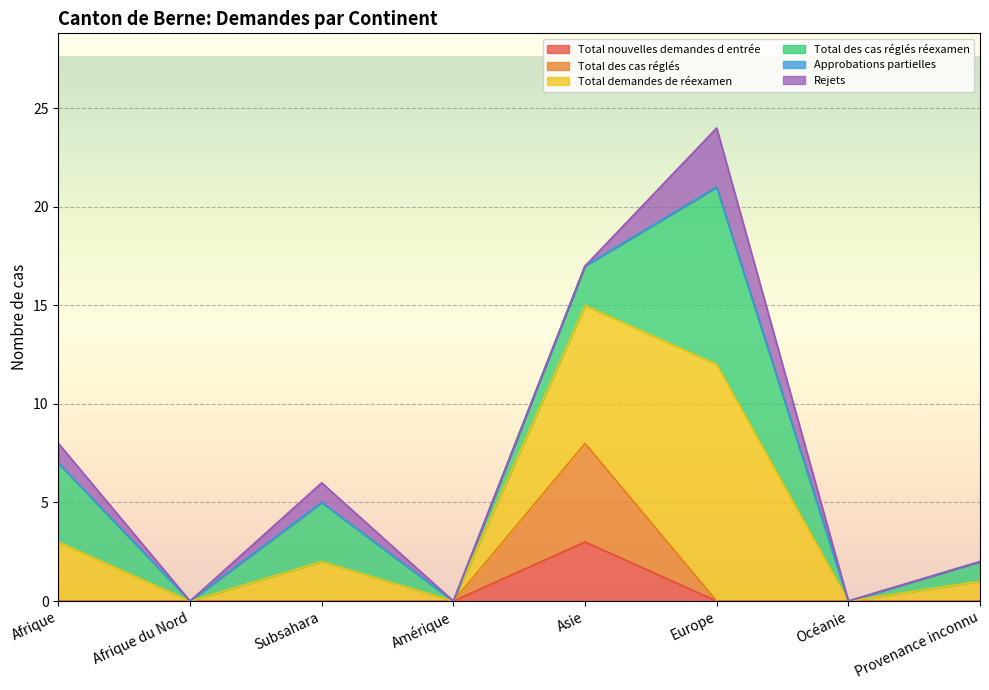

At which category does the chart reach its minimum across all series?

Afrique